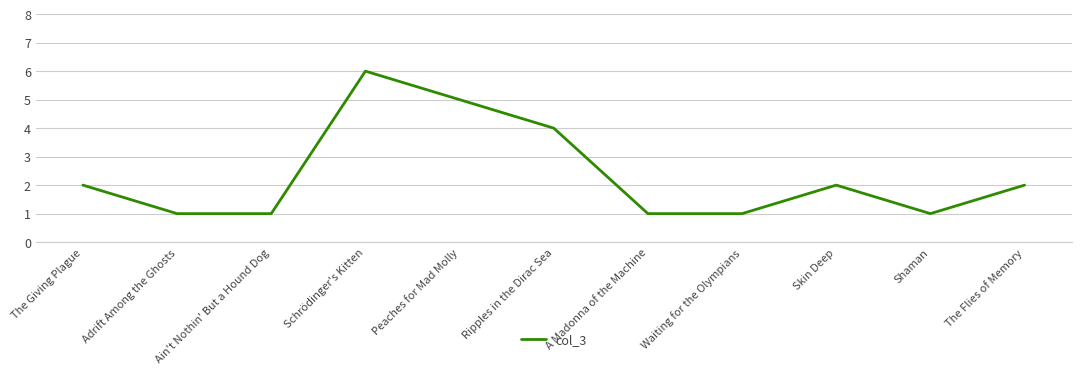

What position from the right is Ain't Nothin' But a Hound Dog?

9